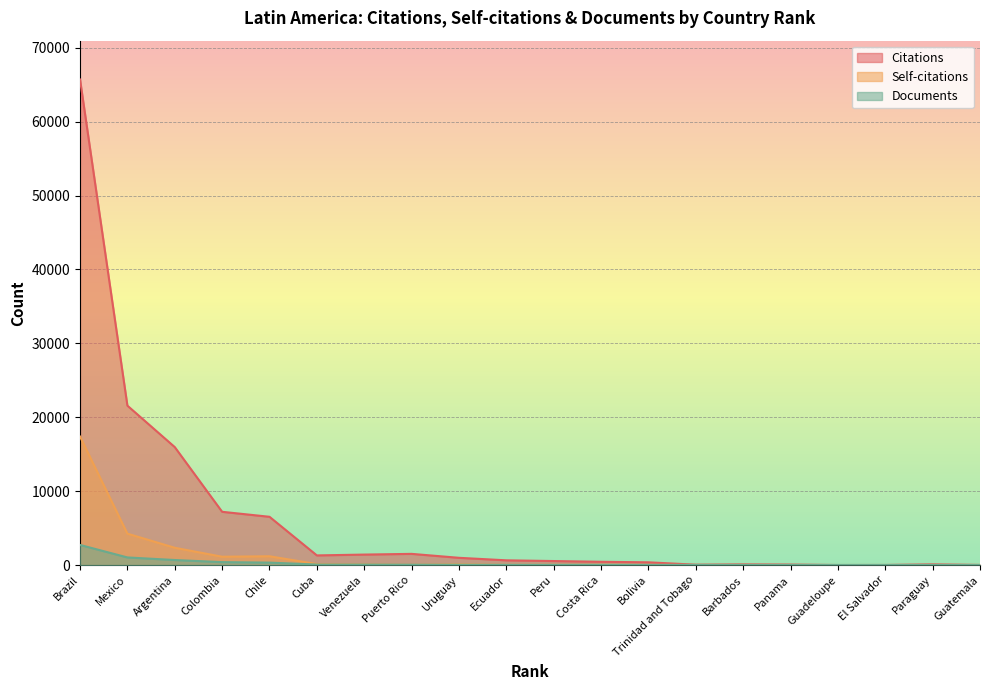

Read the Documents value at Mexico, to the nearest 10.

1030